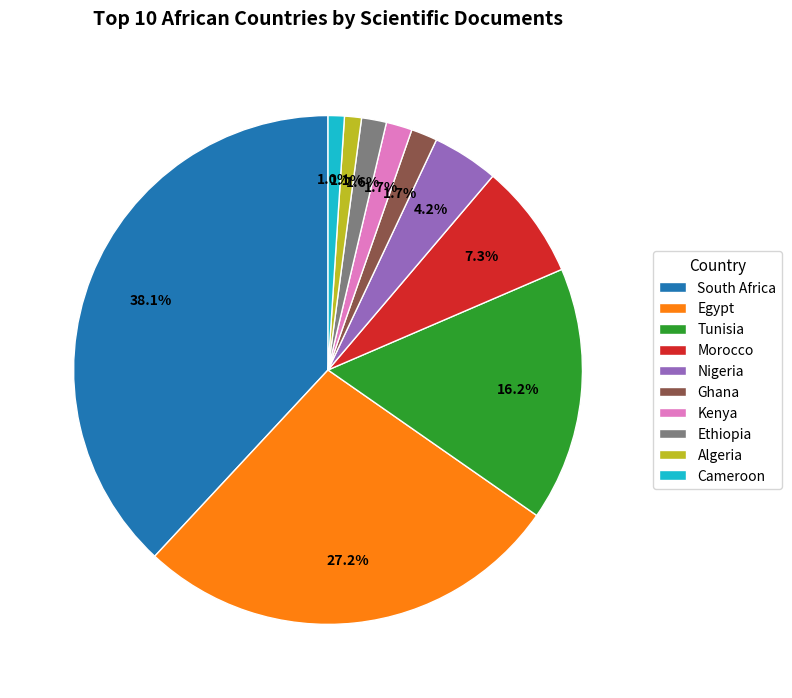

What portion of the pie excludes Ethiopia?

98.4%